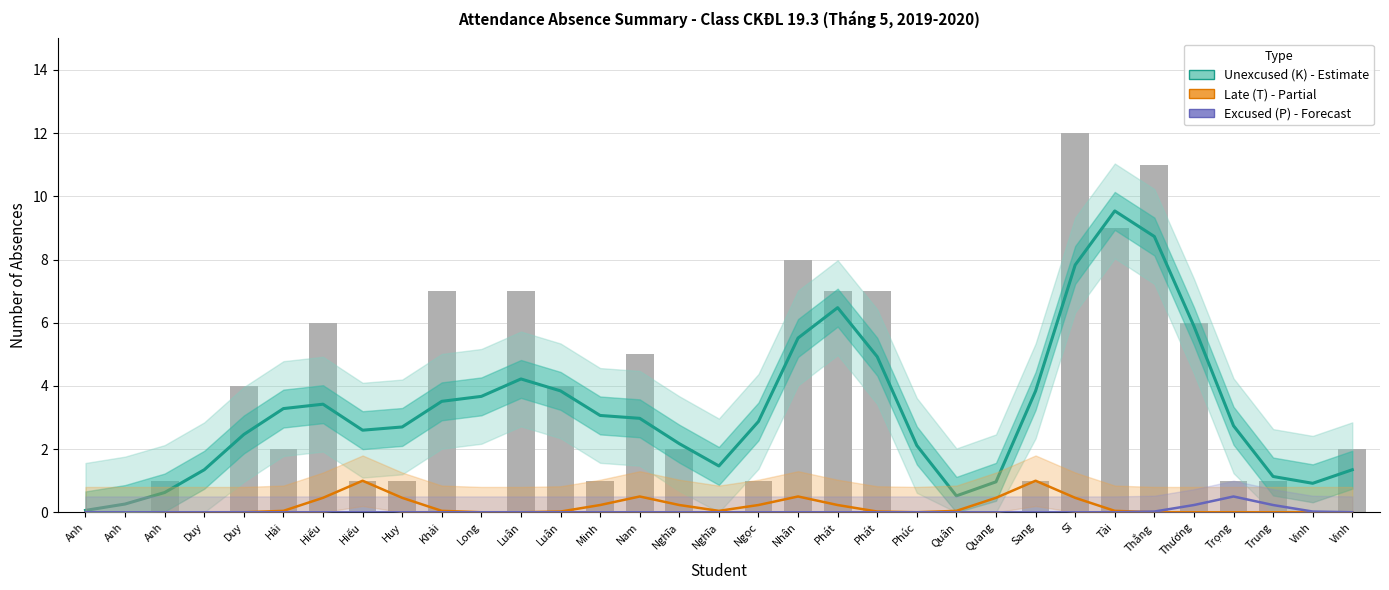

What are all the series names shown in the legend?

Unexcused (K), Late (T), Excused (P)